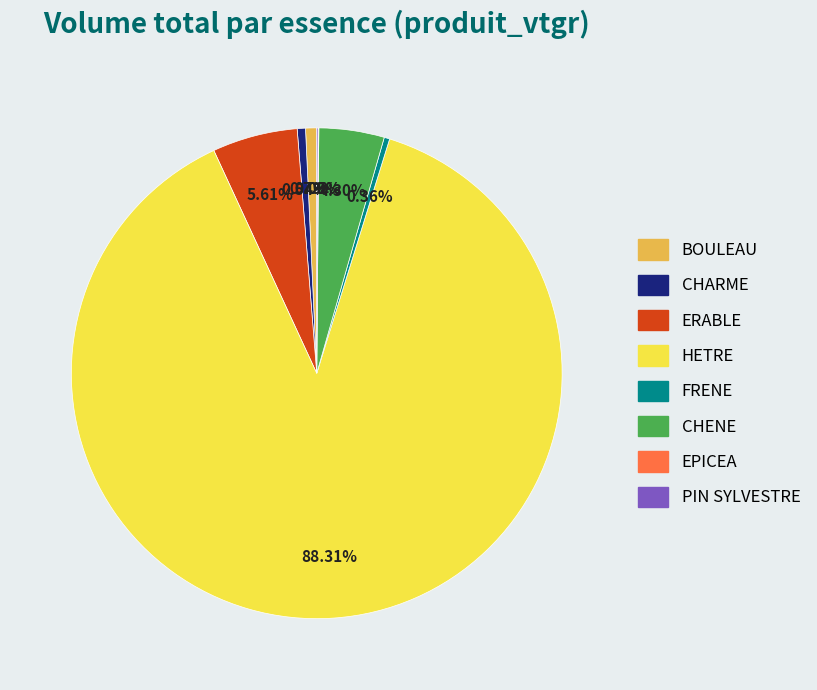

Combined, do BOULEAU and ERABLE account for over 50%?

No